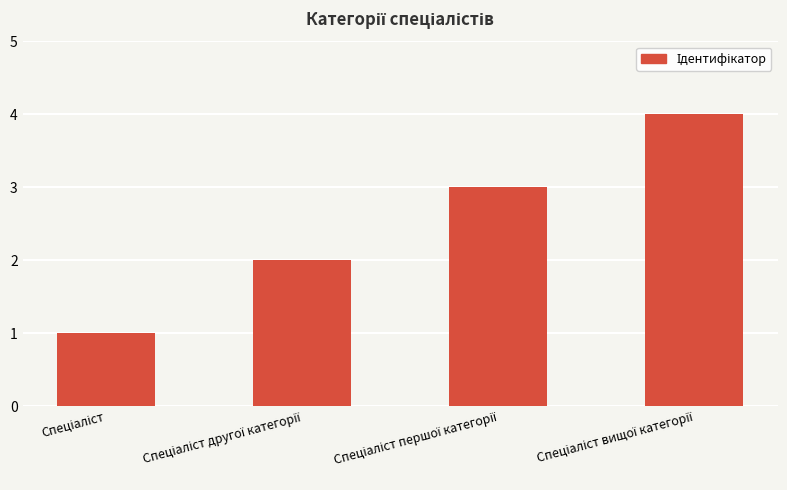

What is the greatest value displayed?

4